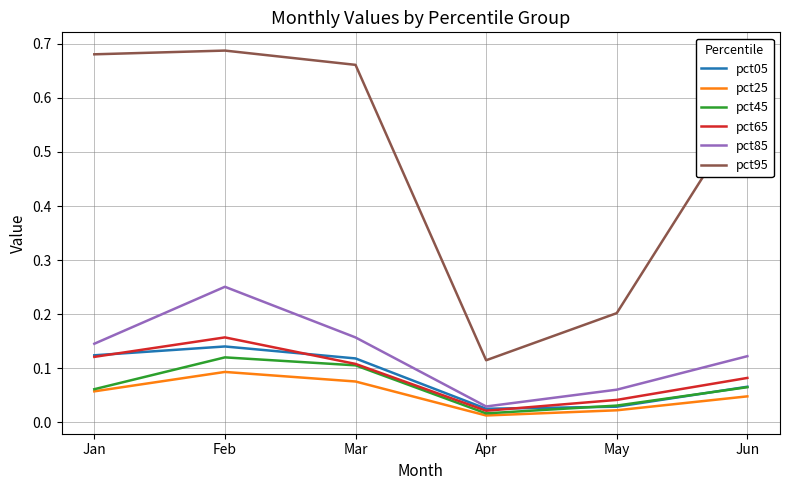

True or false: pct95 and pct45 intersect in this chart.

False